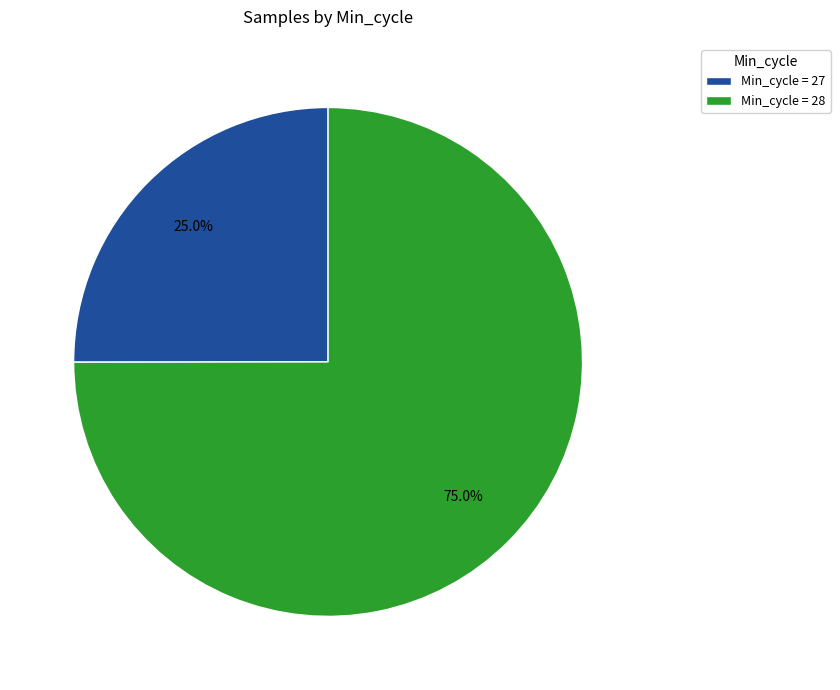

Which slice is the smallest?

Min_cycle = 27